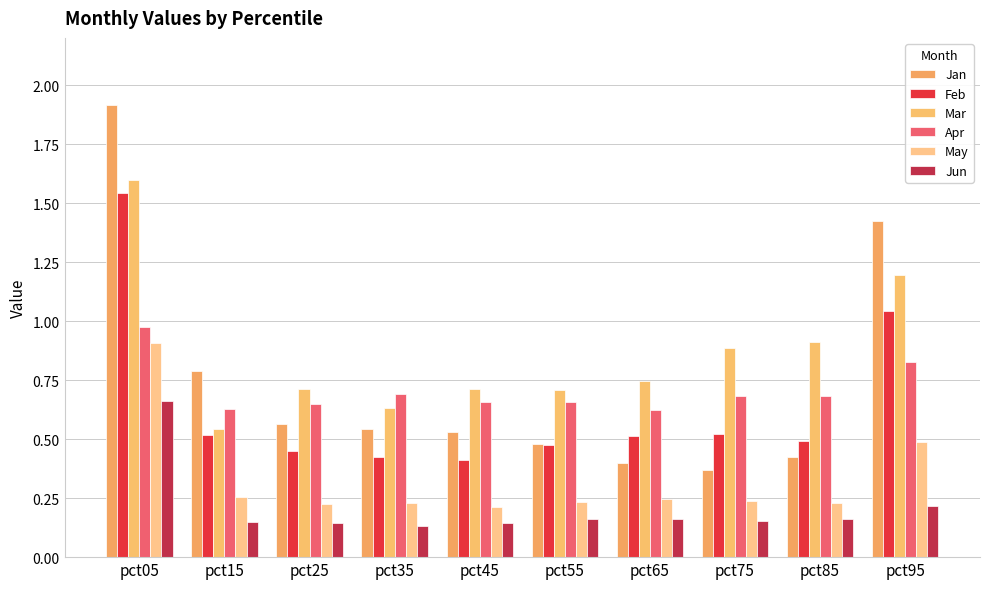

Reading right to left, list all the values displayed in this chart.

Jan: 1.4	0.4	0.4	0.4	0.5	0.5	0.5	0.6	0.8	1.9
Feb: 1.0	0.5	0.5	0.5	0.5	0.4	0.4	0.4	0.5	1.5
Mar: 1.2	0.9	0.9	0.7	0.7	0.7	0.6	0.7	0.5	1.6
Apr: 0.8	0.7	0.7	0.6	0.7	0.7	0.7	0.6	0.6	1.0
May: 0.5	0.2	0.2	0.2	0.2	0.2	0.2	0.2	0.3	0.9
Jun: 0.2	0.2	0.2	0.2	0.2	0.1	0.1	0.1	0.1	0.7